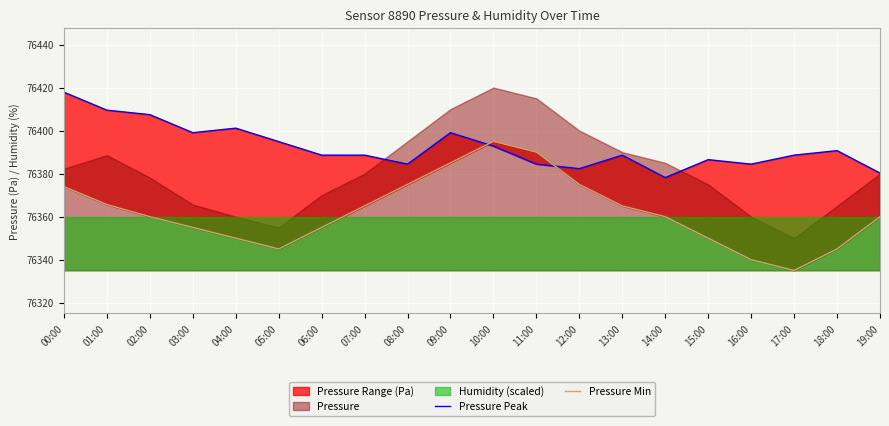

Is it true that Pressure Peak equals 76394.9 at 05:00?

True